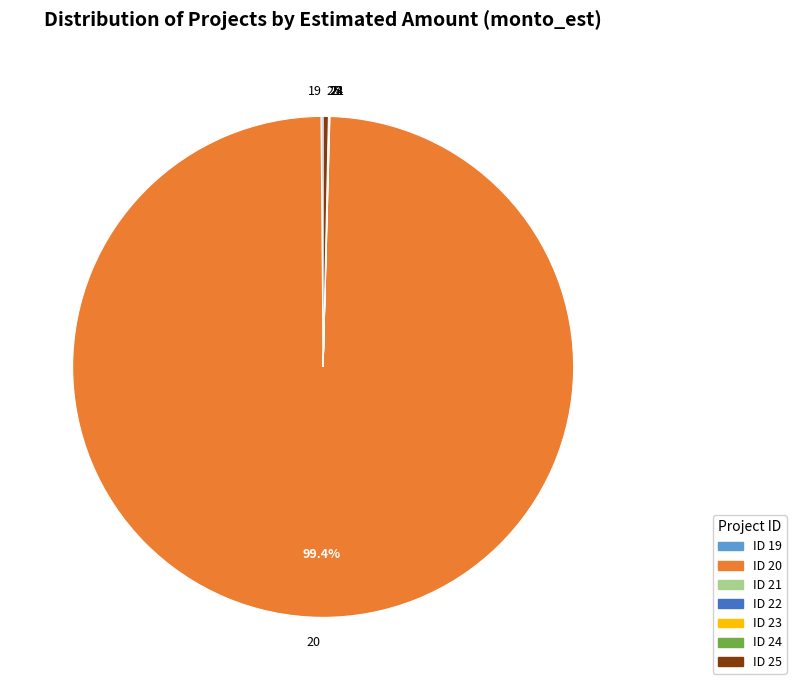

Which category accounts for the majority?

20